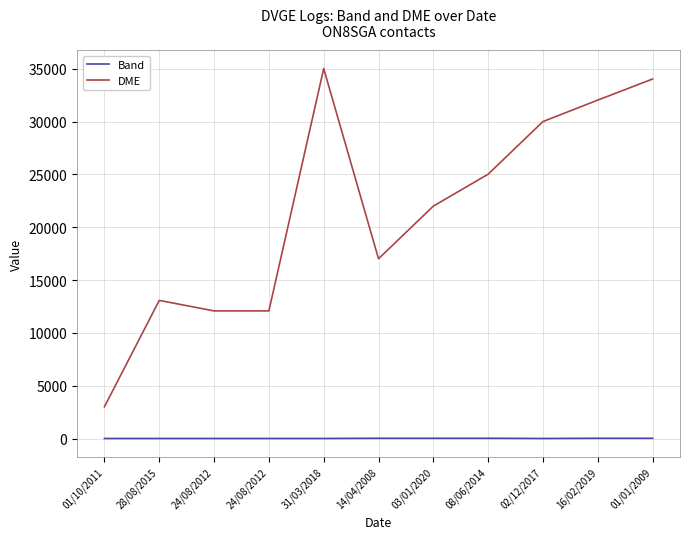

True or false: DME and Band cross at least once.

False